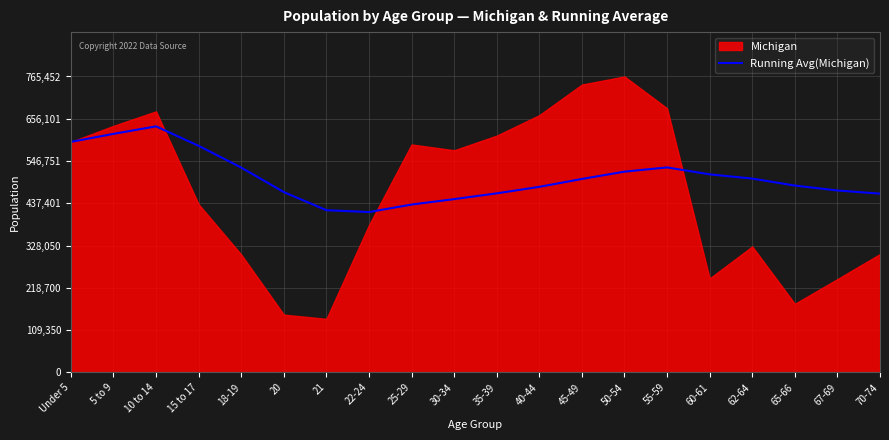

Is it true that the value at 65-66 is 778550.4?

False